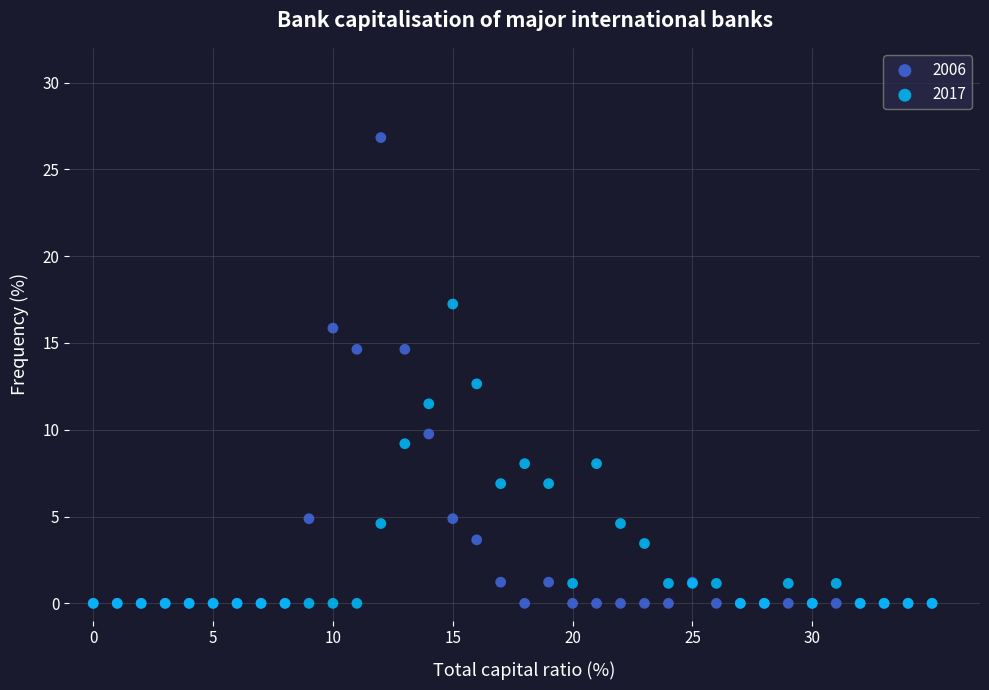

What are all the series names shown in the legend?

2006, 2017